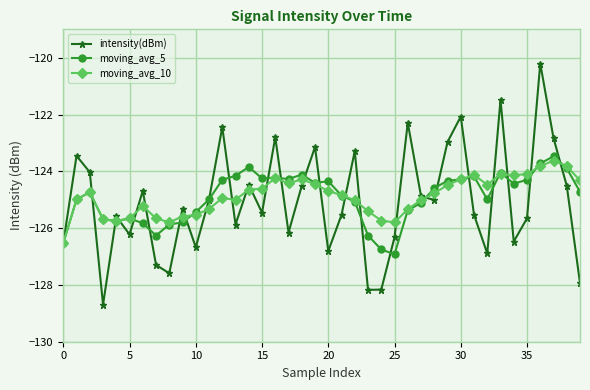

What is the minimum value shown in the chart?

-128.7